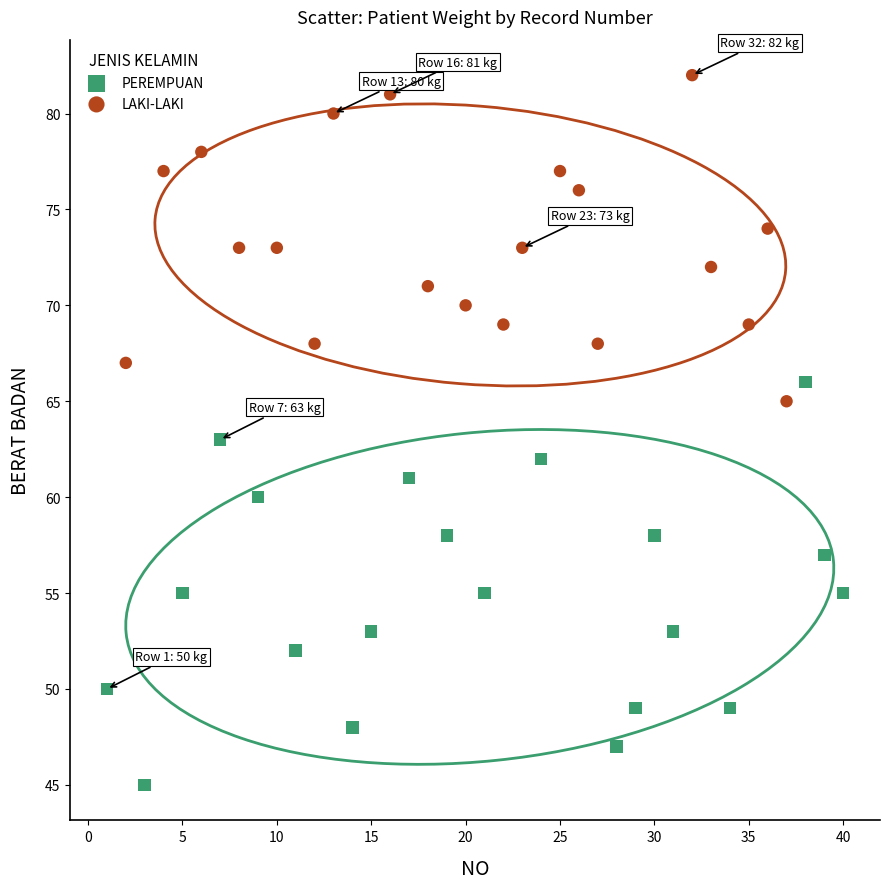

Which series contains the lowest Y value?

PEREMPUAN